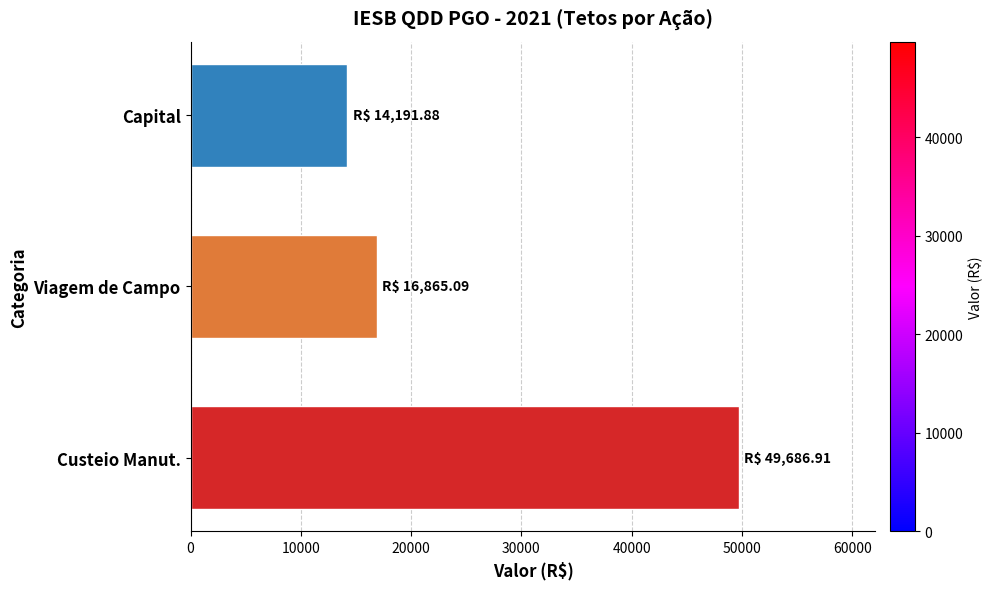

Between Capital and Viagem de Campo, which is larger?

Viagem de Campo